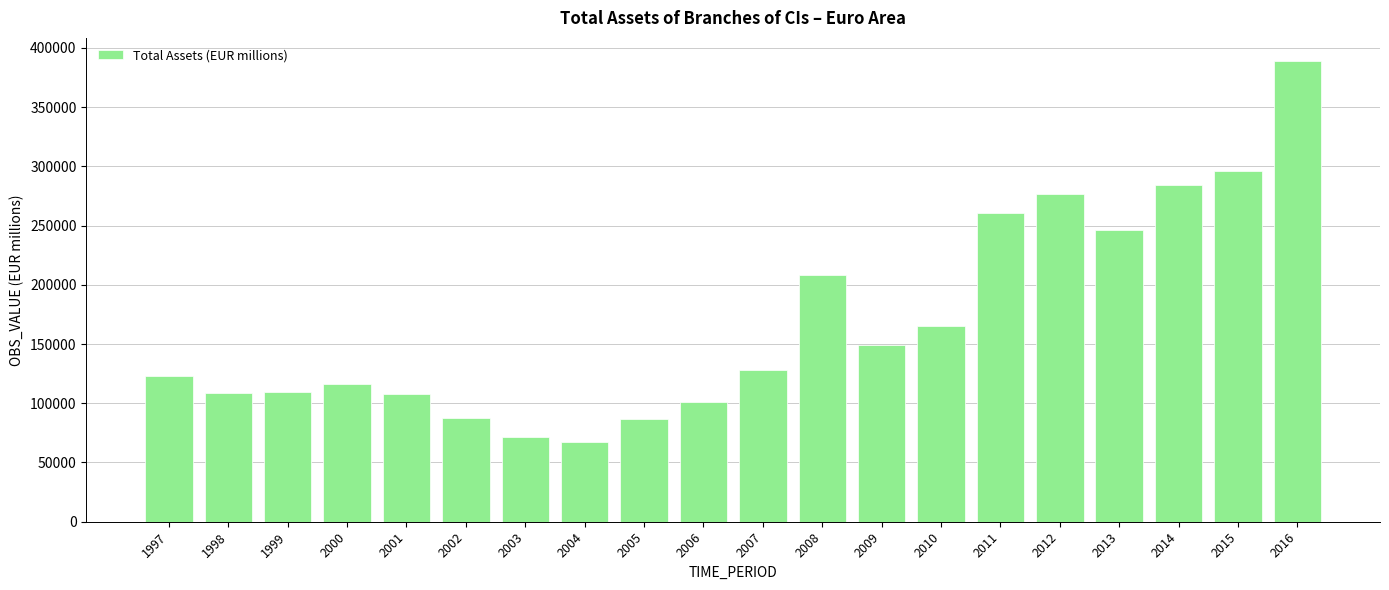

What is the difference between the maximum and second lowest values?

317081